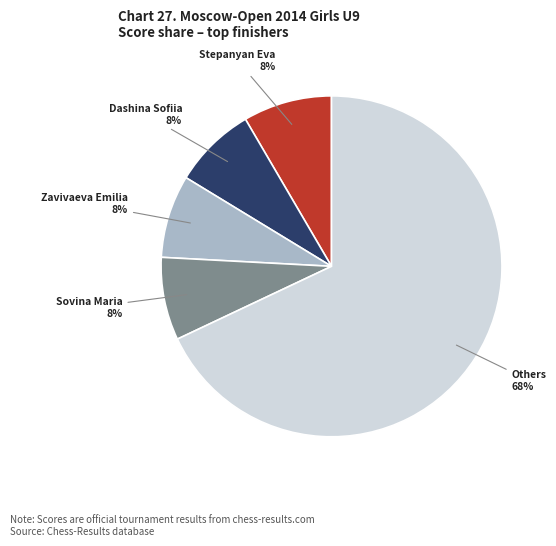

How many segments does this pie chart have?

5